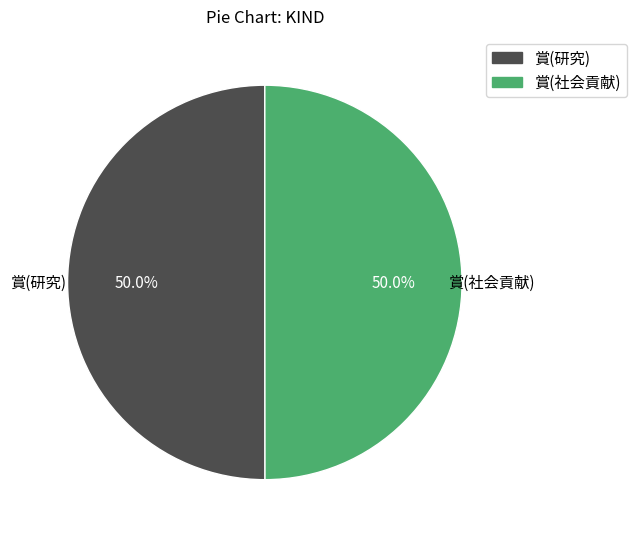

To the nearest percent, what portion does 賞(社会貢献) represent?

50%